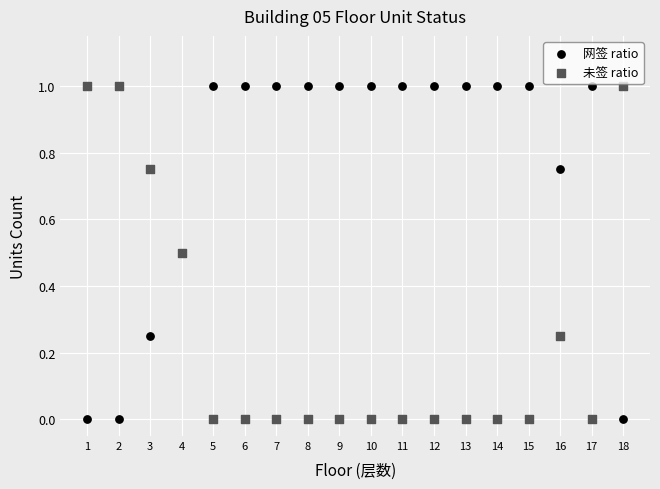

What are all the series names shown in the legend?

网签 ratio, 未签 ratio